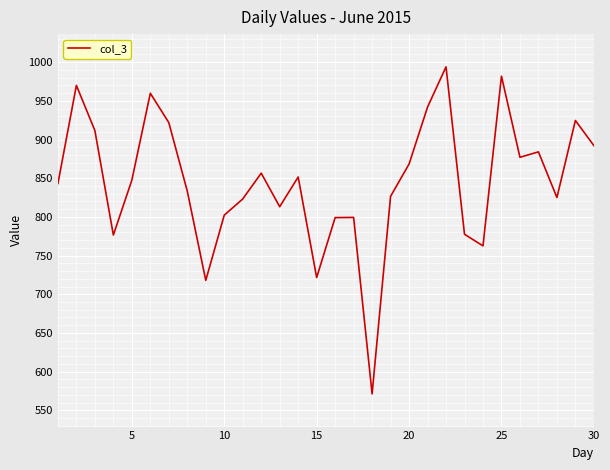

What is the greatest value displayed?

994.0